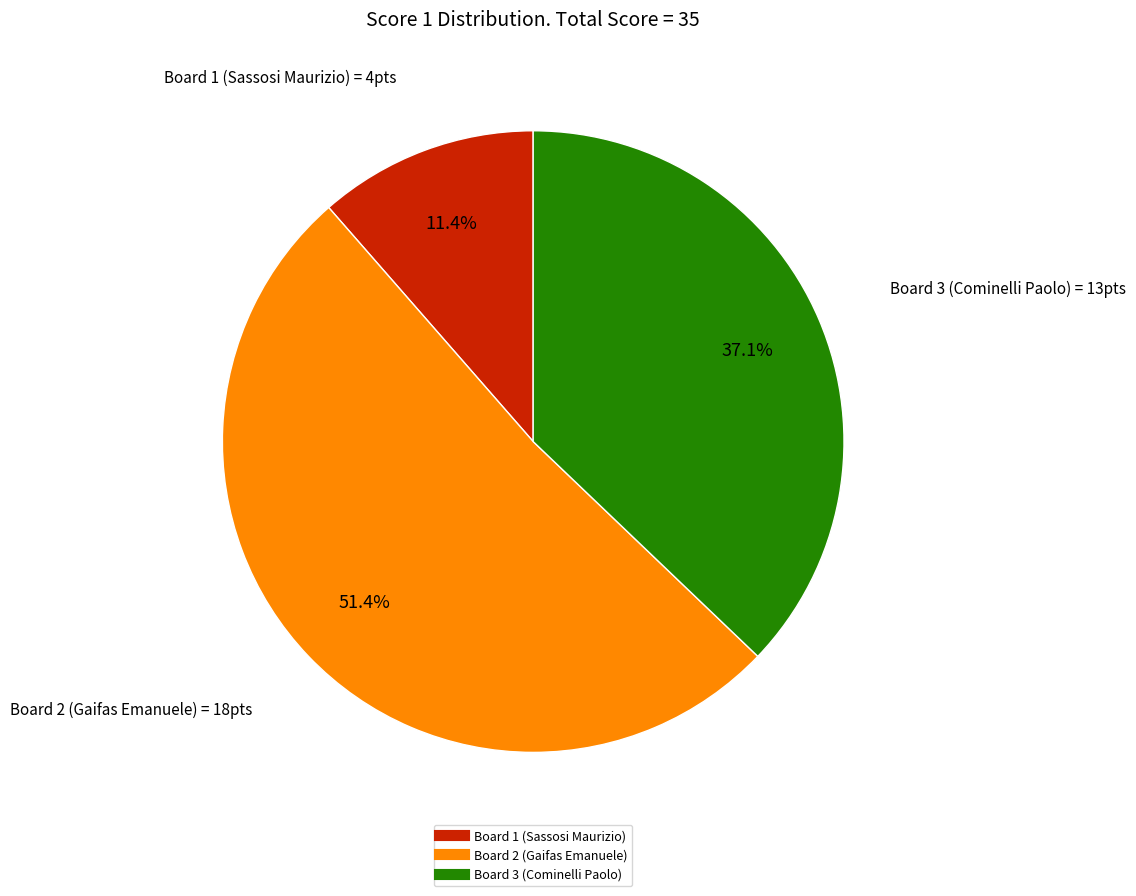

To the nearest percent, what is the average slice percentage?

33%